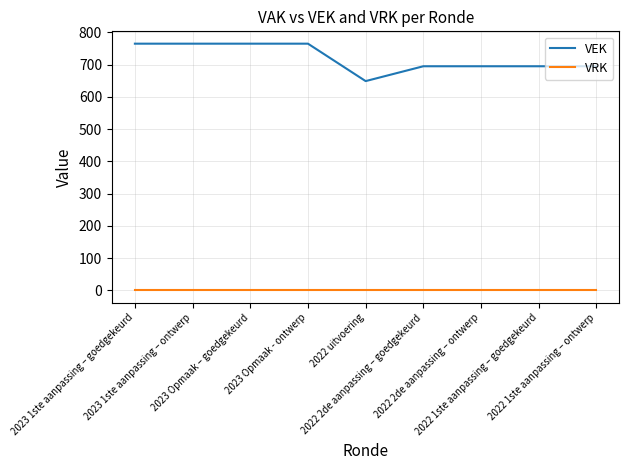

Does the chart have visible grid lines?

Yes